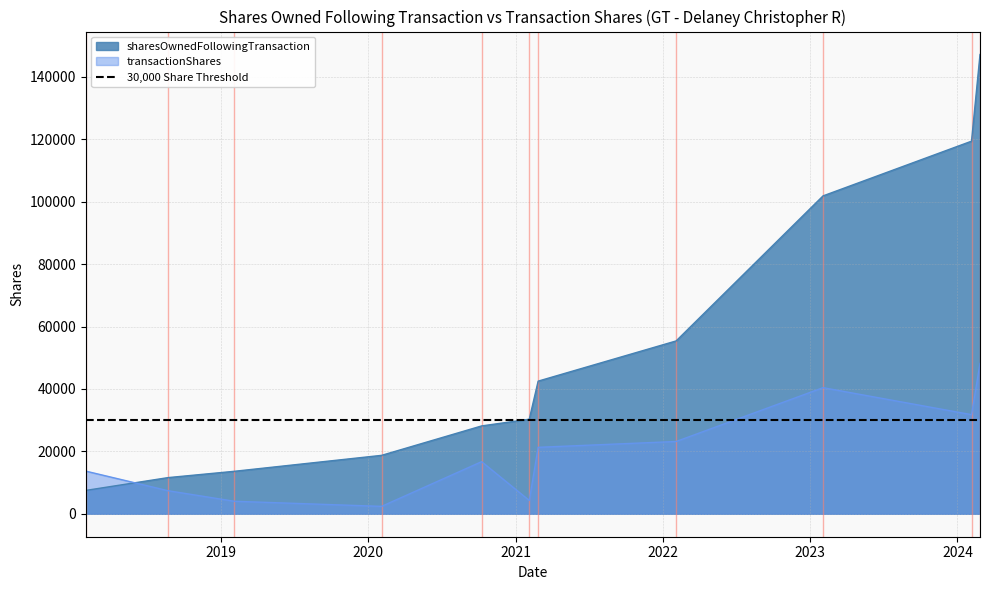

List the series in order of their overall mean, highest first.

sharesOwnedFollowingTransaction, transactionShares